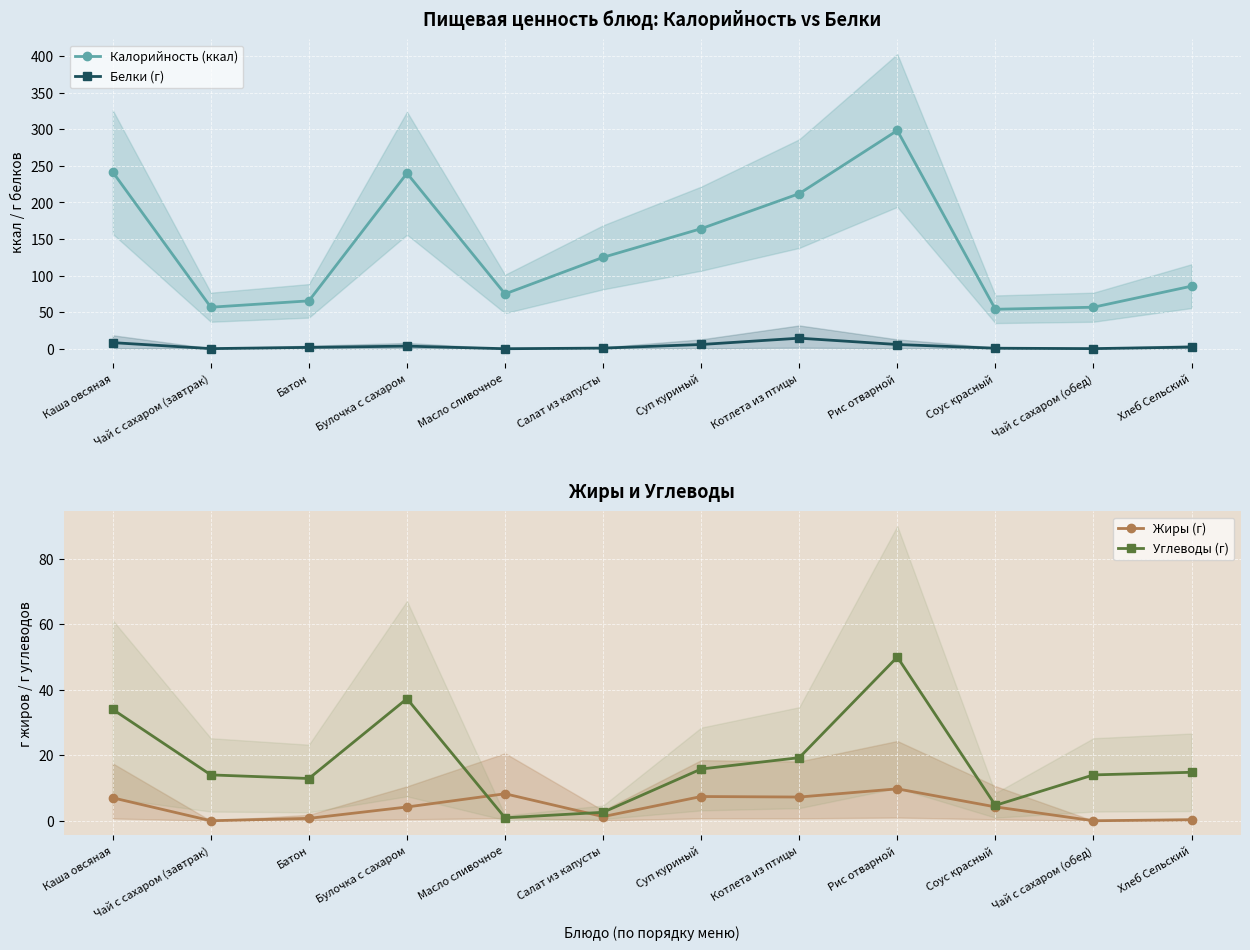

What is the total value across all series at Салат из капусты?

129.8